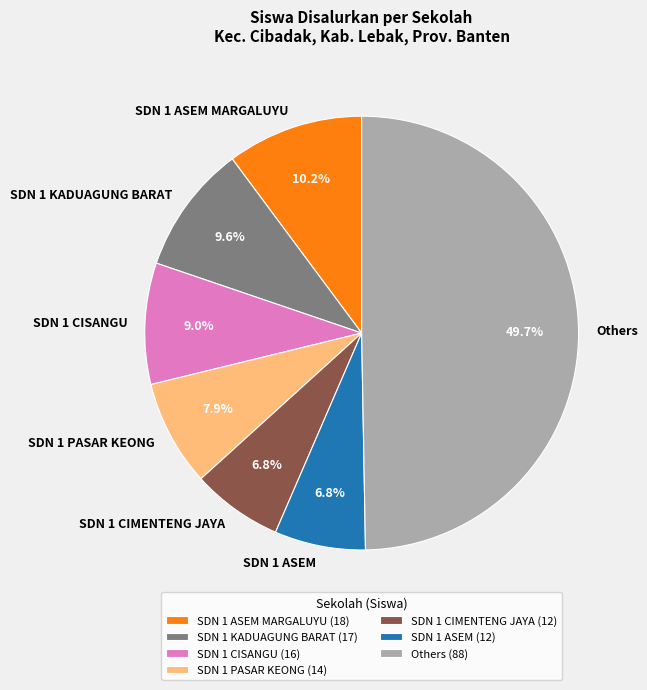

Is the sum of SDN 1 KADUAGUNG BARAT and SDN 1 CIMENTENG JAYA greater than half?

No